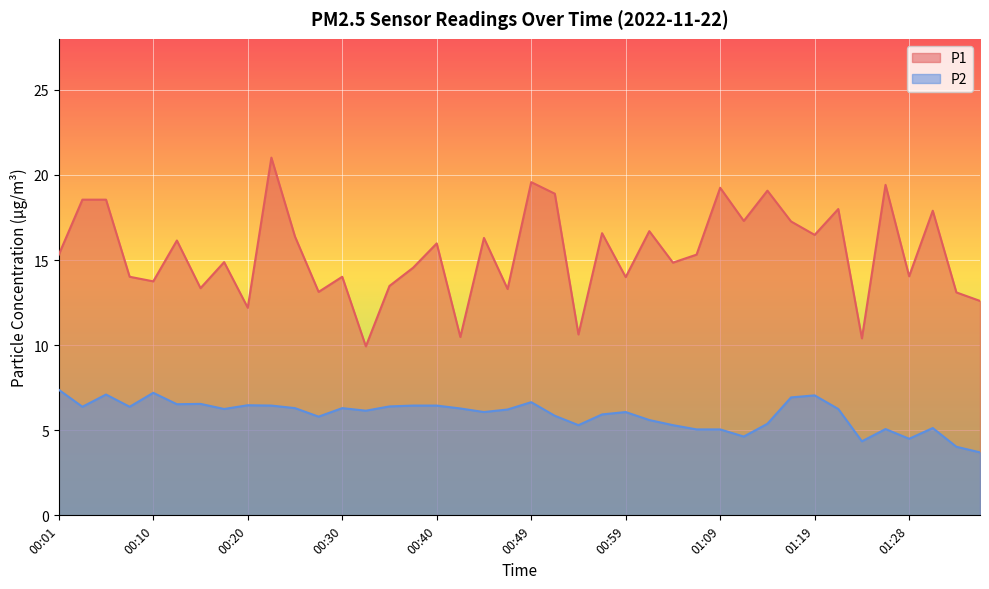

How many distinct data groups are displayed?

2